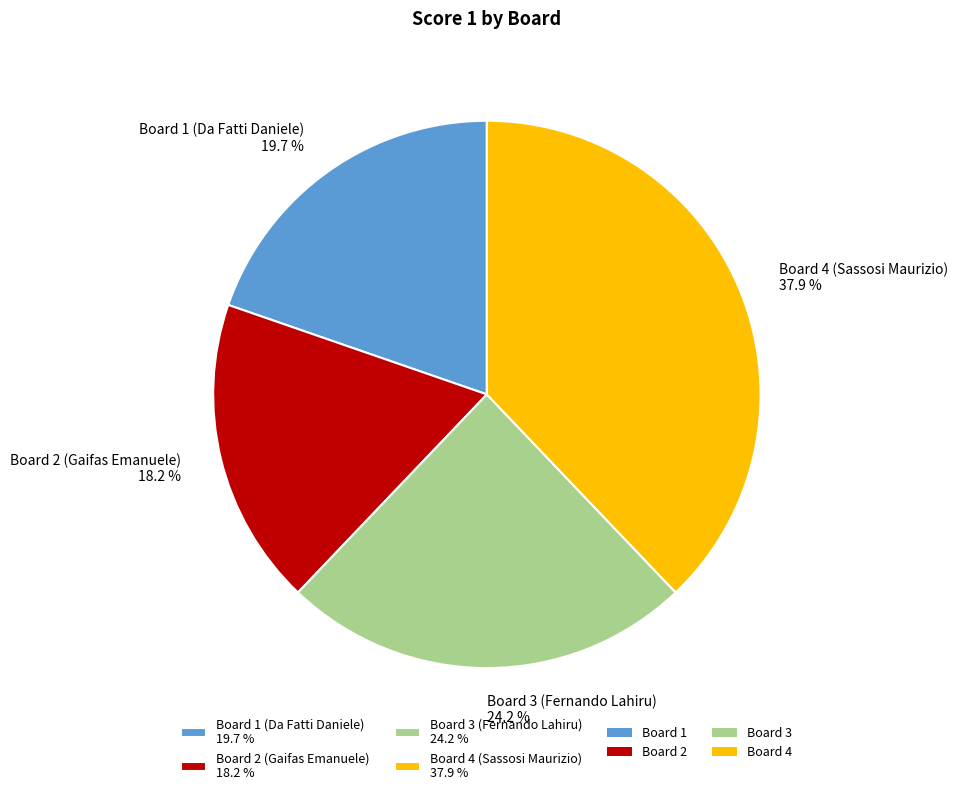

To the nearest percent, what is the combined percentage of Board 1 (Da Fatti Daniele) and Board 4 (Sassosi Maurizio)?

58%